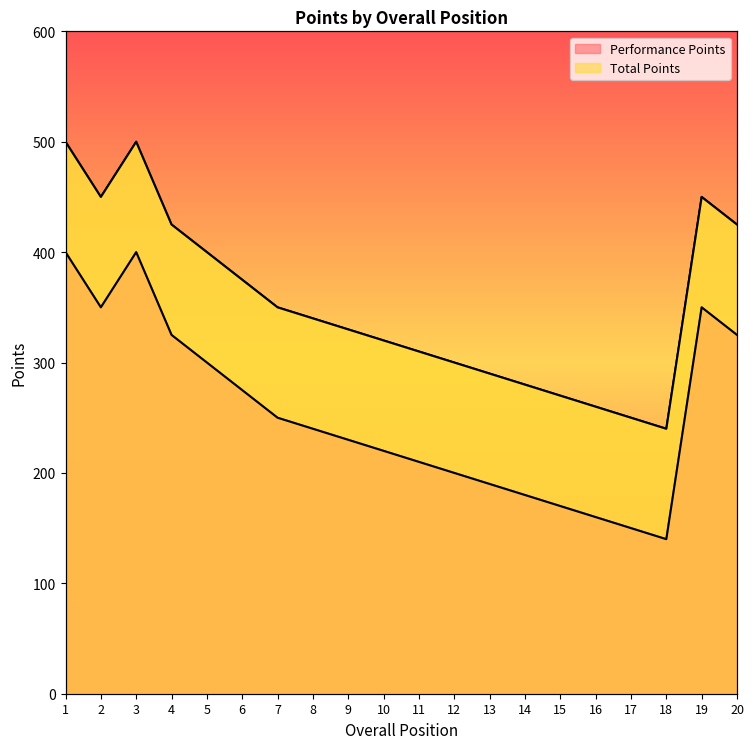

What is the spread (max minus min) of values at 1?

100